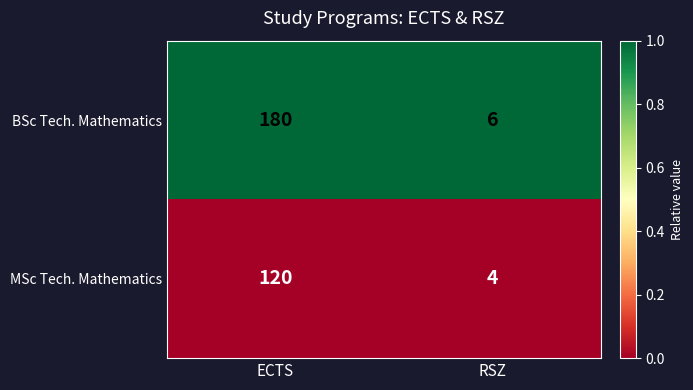

At which category is the sum across all series the highest?

ECTS